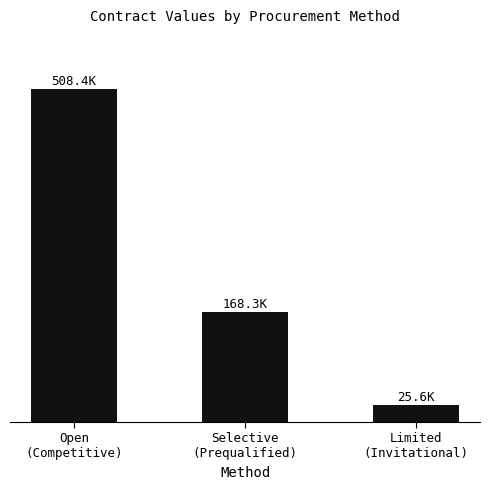

What is the value of the 3rd bar from the left?

25600.0